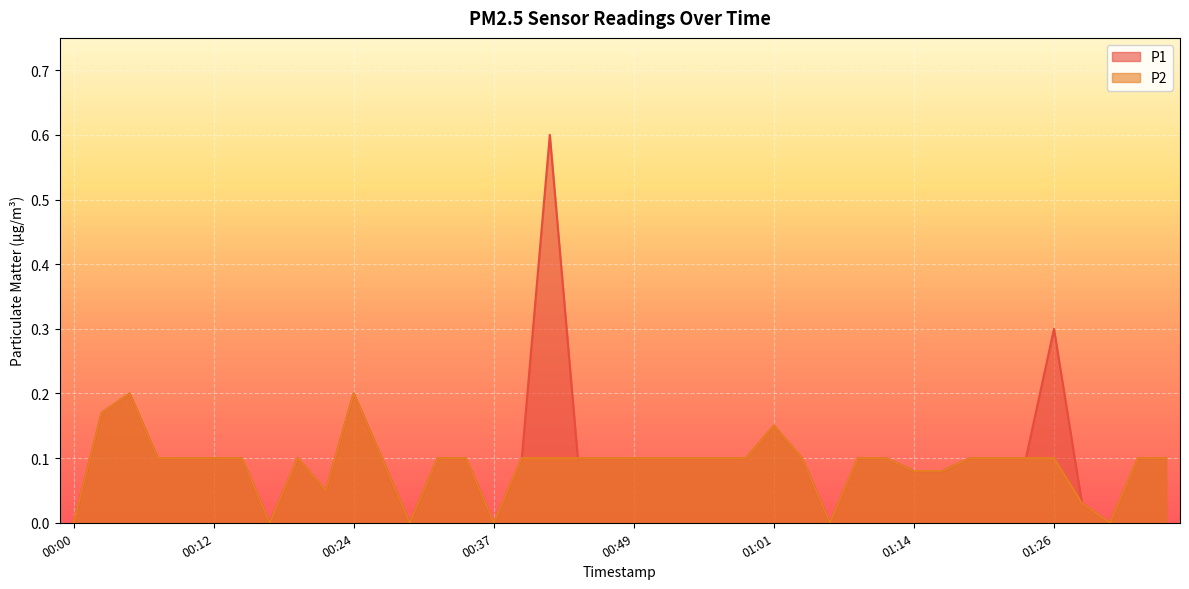

True or false: P2 has more than 1 points higher than both neighbors.

True